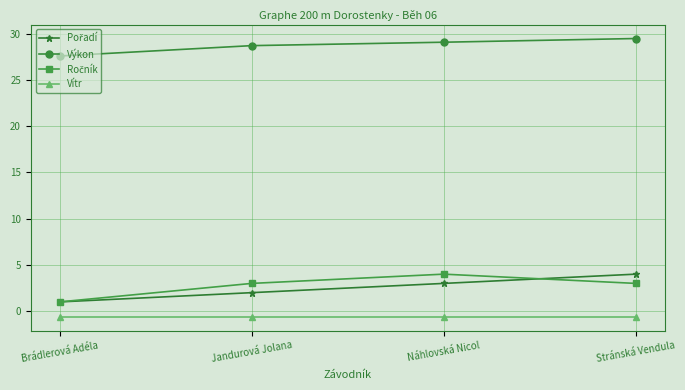

At which label does Výkon reach its peak?

Stránská Vendula